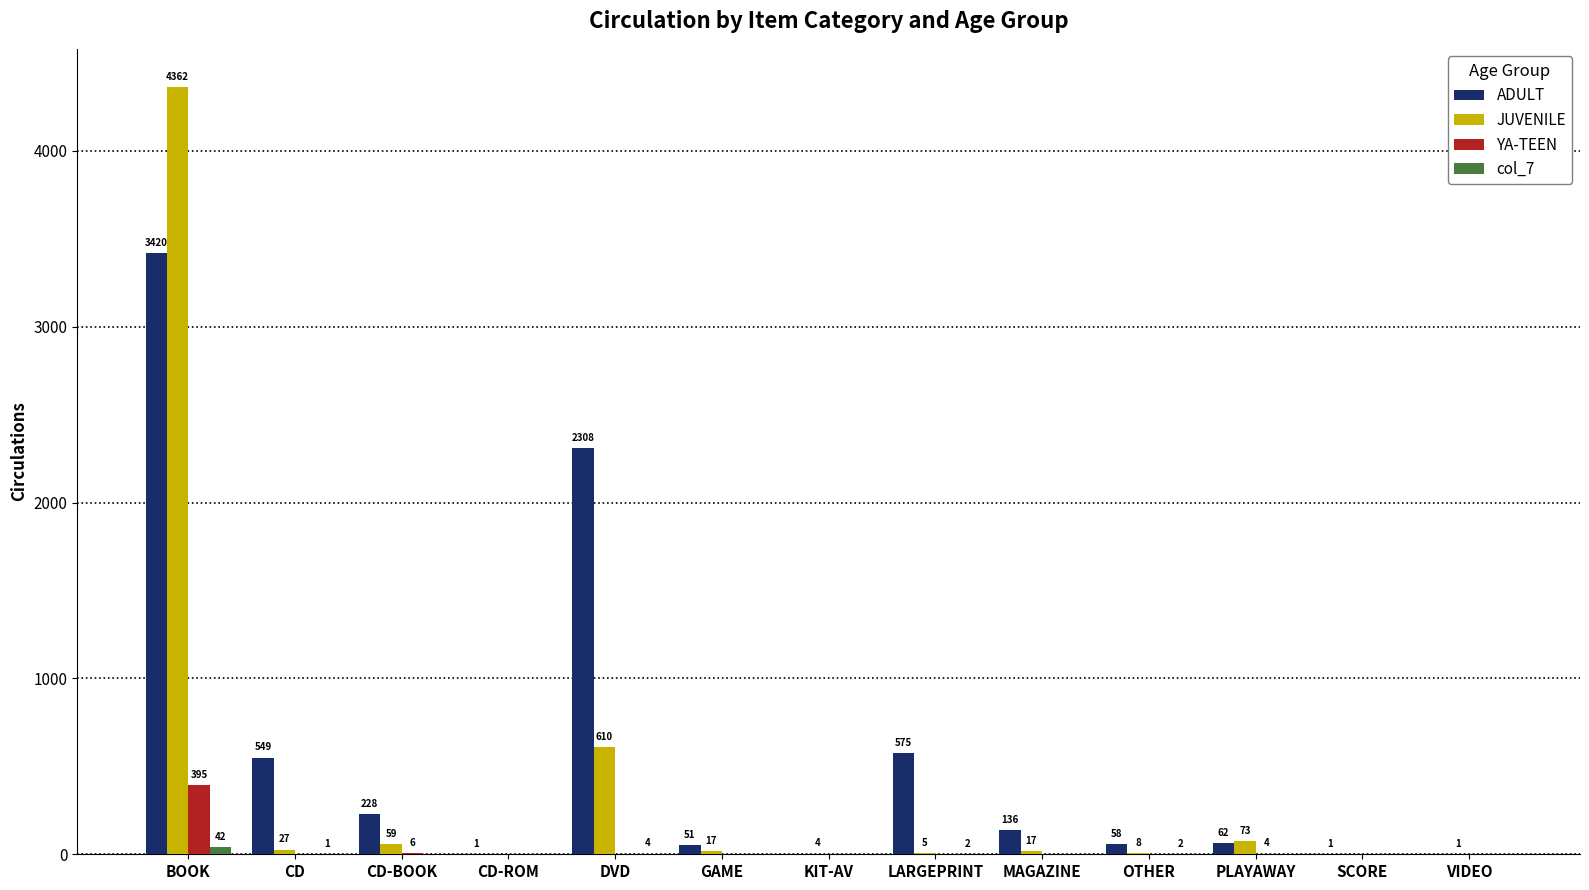

Which series has the largest range (max minus min)?

JUVENILE